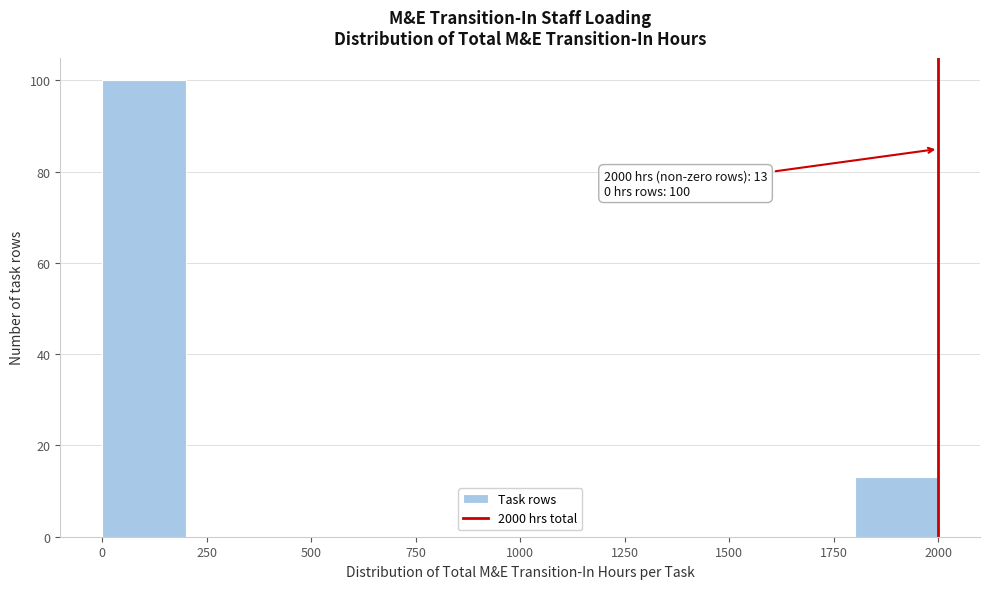

Which range on the x-axis has the tallest bar?

0 to 200